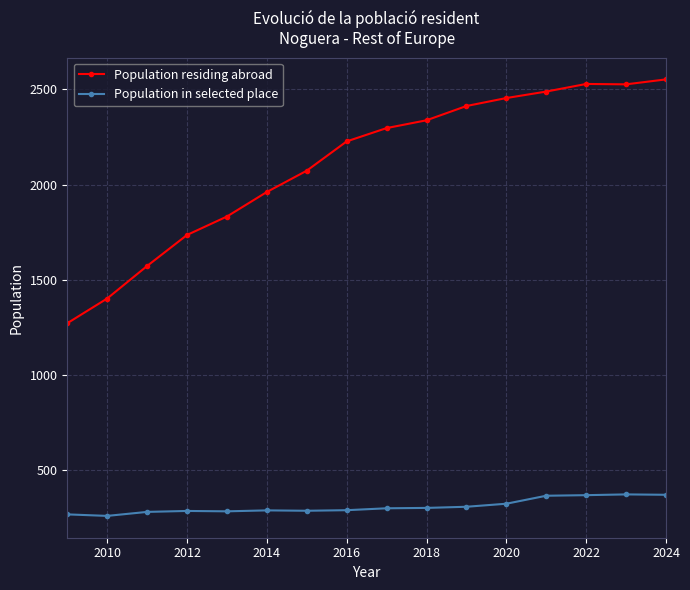

Rank the series by their maximum value, from highest to lowest.

Population residing abroad, Population in selected place